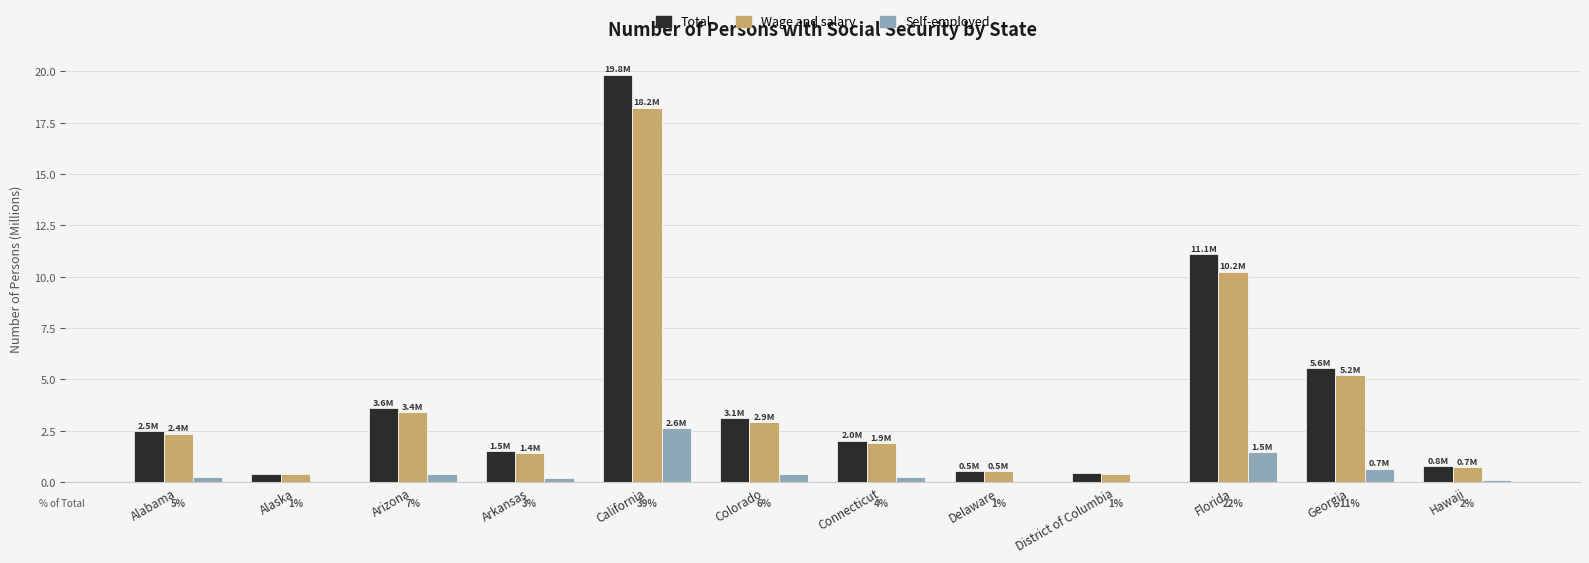

How many data points does each series have?

12